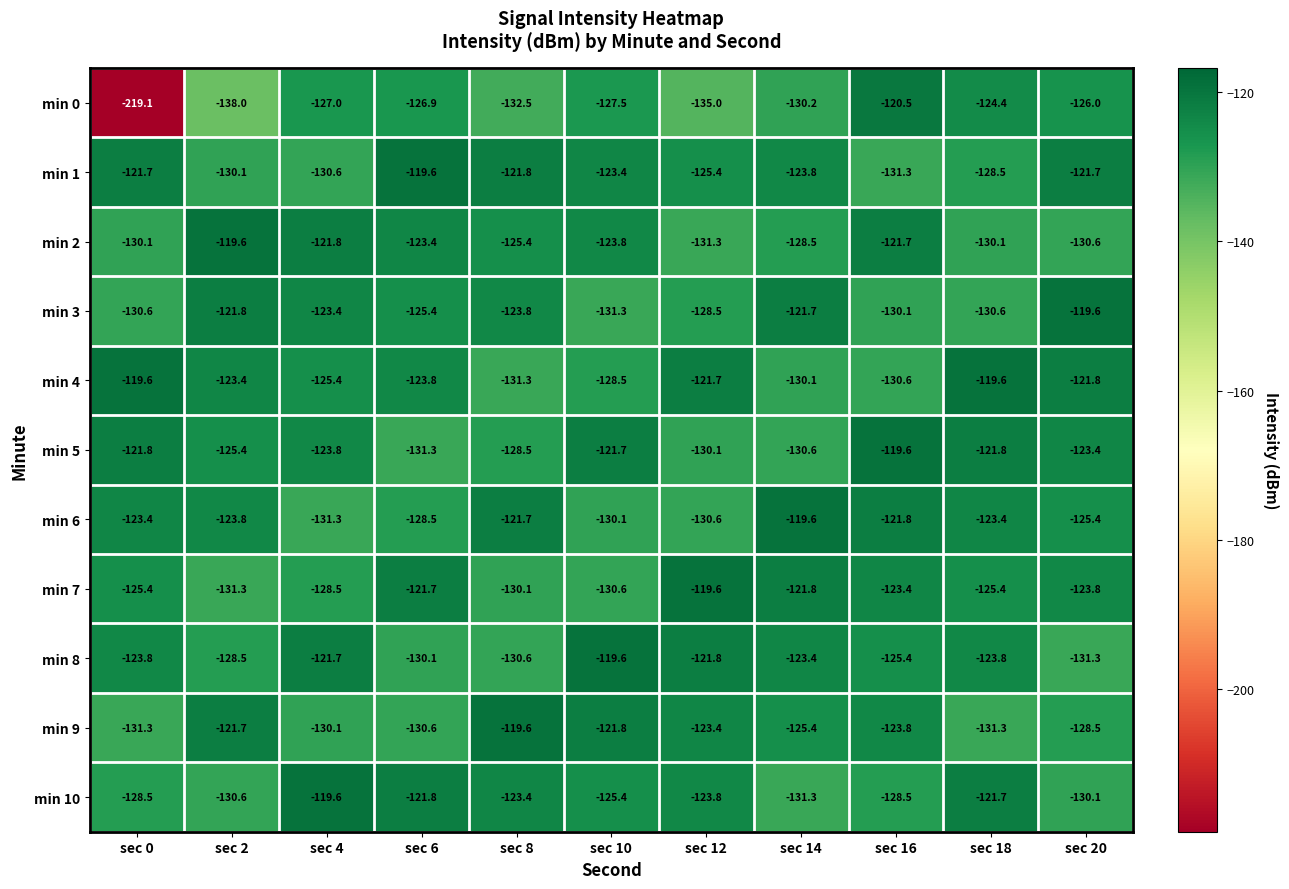

Which series has the widest spread of values?

min 0